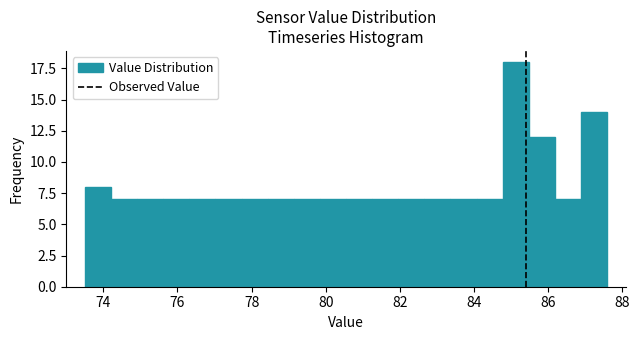

Around what value on the x-axis is the tallest bar? Give the approximate position of its centre, as read against the axis.

85.2